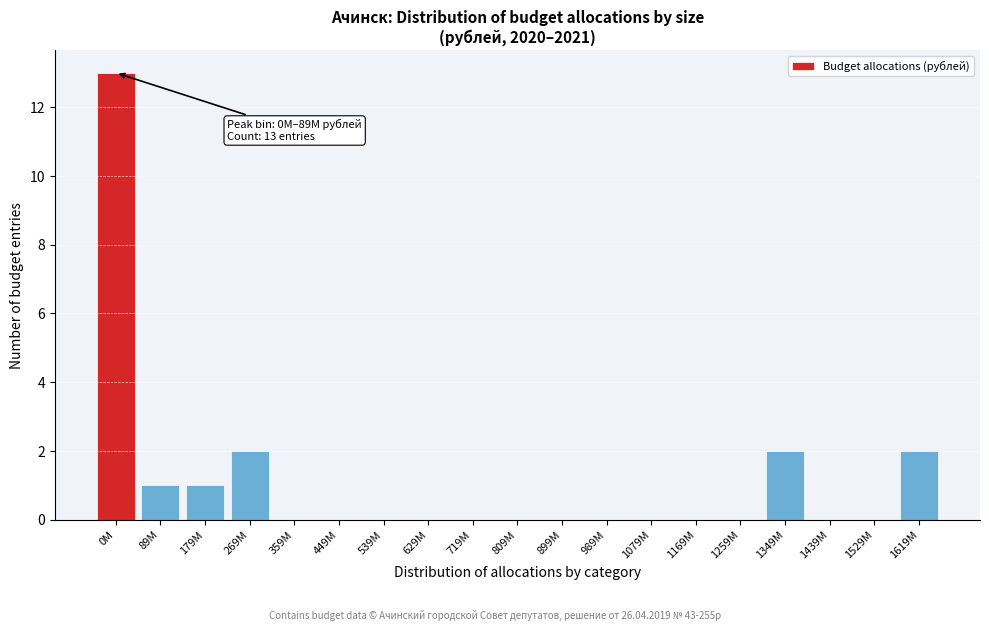

Reading left to right, list all the values displayed in this chart.

0M=13	89M=1	179M=1	269M=2	359M=0	449M=0	539M=0	629M=0	719M=0	809M=0	899M=0	989M=0	1079M=0	1169M=0	1259M=0	1349M=2	1439M=0	1529M=0	1619M=2